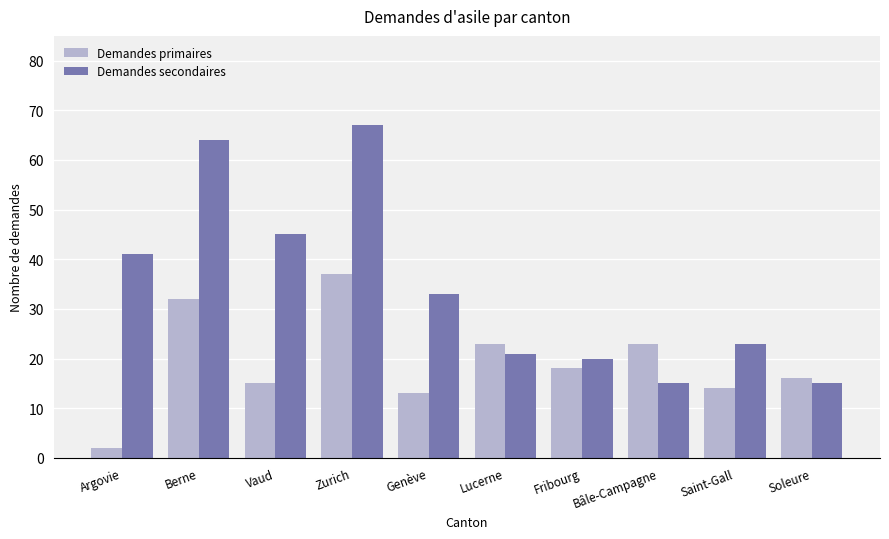

How many groups of bars are there?

10